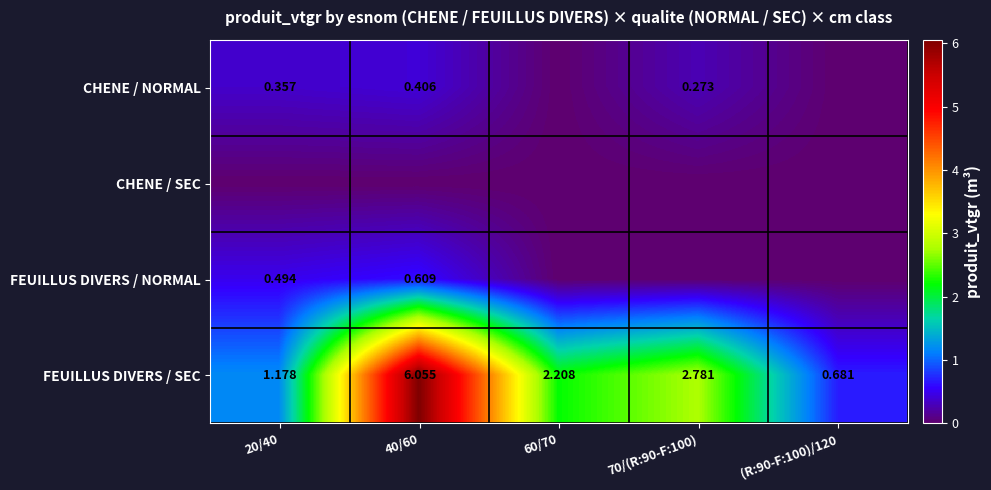

What is the average value of the CHENE / NORMAL series?

0.2